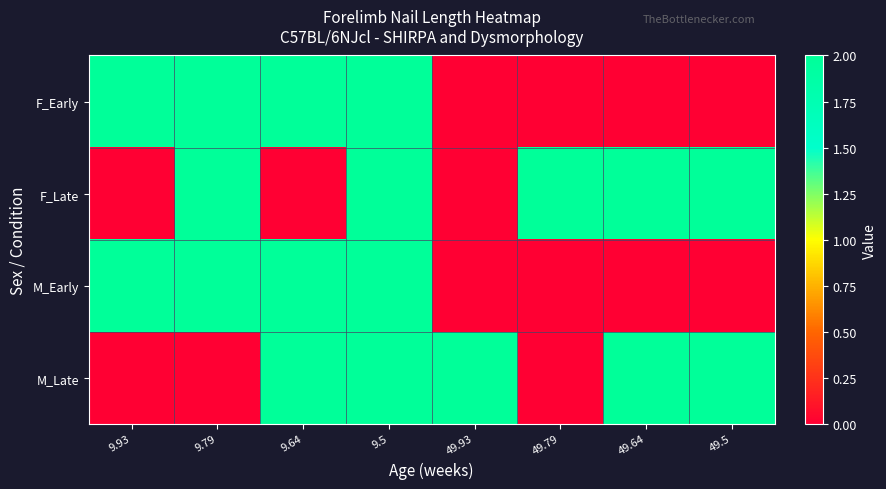

Between 9.93 and 49.5, which is larger?

9.93